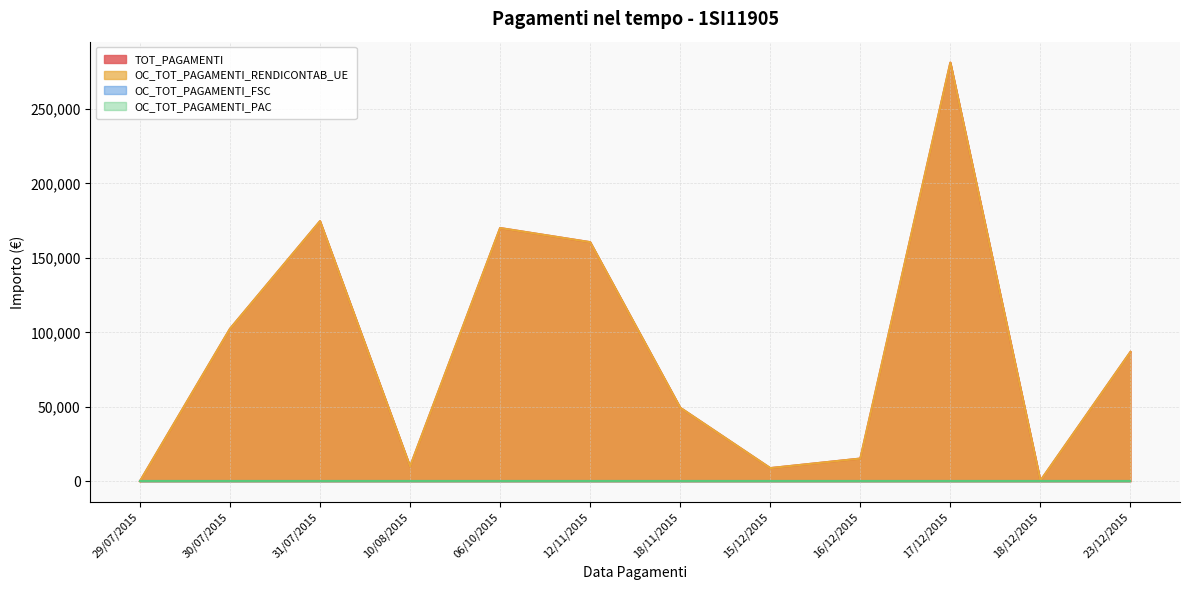

At which label does TOT_PAGAMENTI first exceed 86873?

30/07/2015